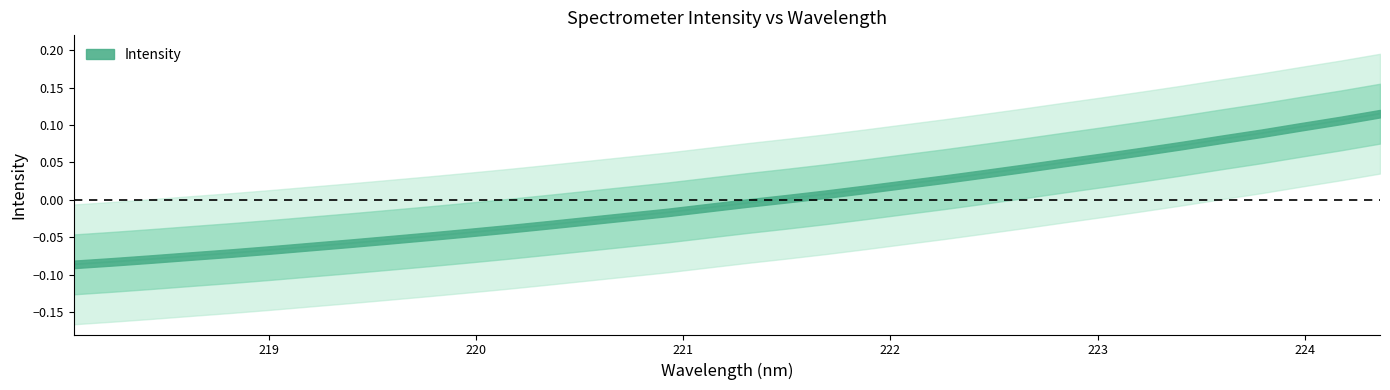

How many categories are shown in the chart?

34